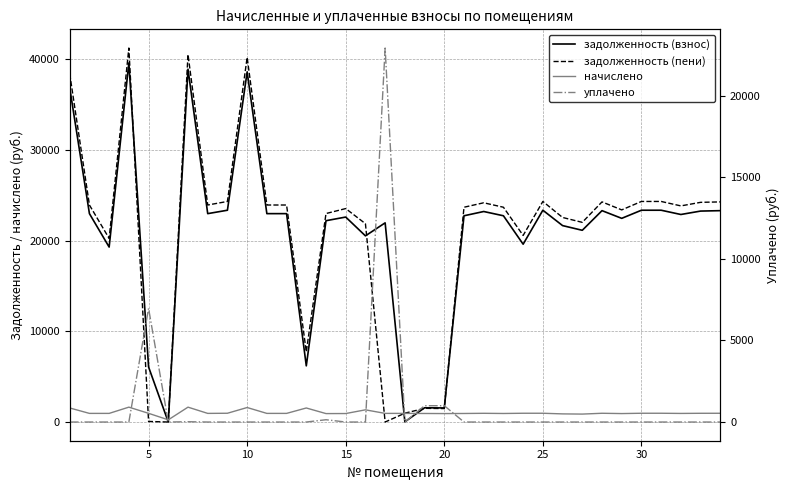

Which series has the widest spread of values?

задолженность (пени)